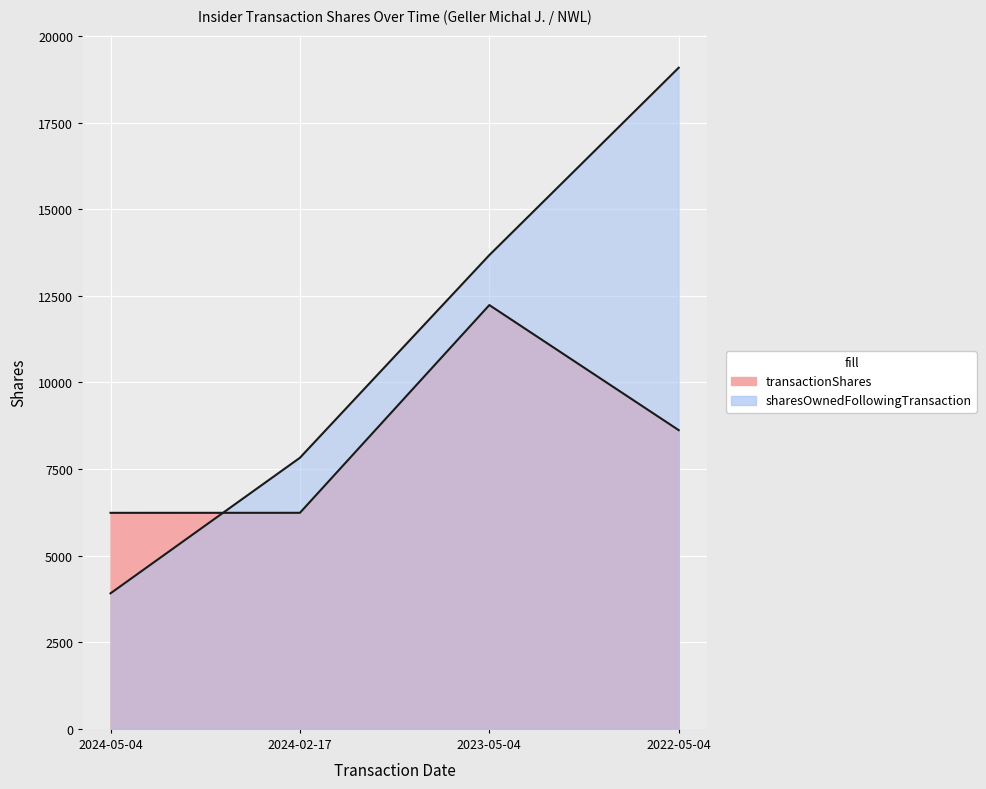

What is the minimum value shown in the chart?

3913